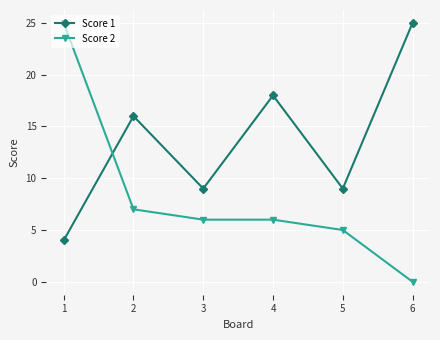

How many lines are shown in the chart?

2